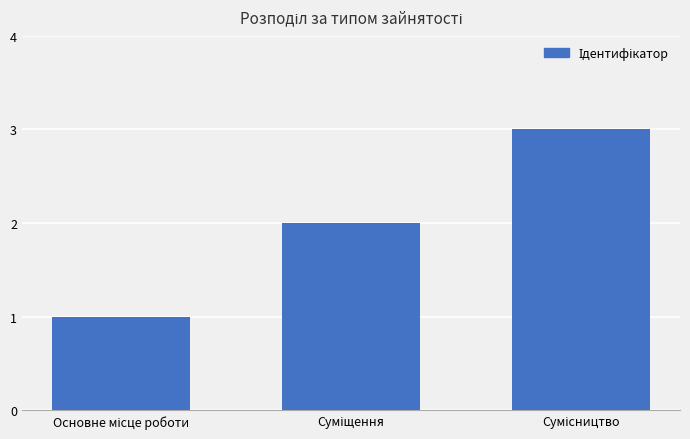

Reading right to left, extract all data points from this chart.

3	2	1